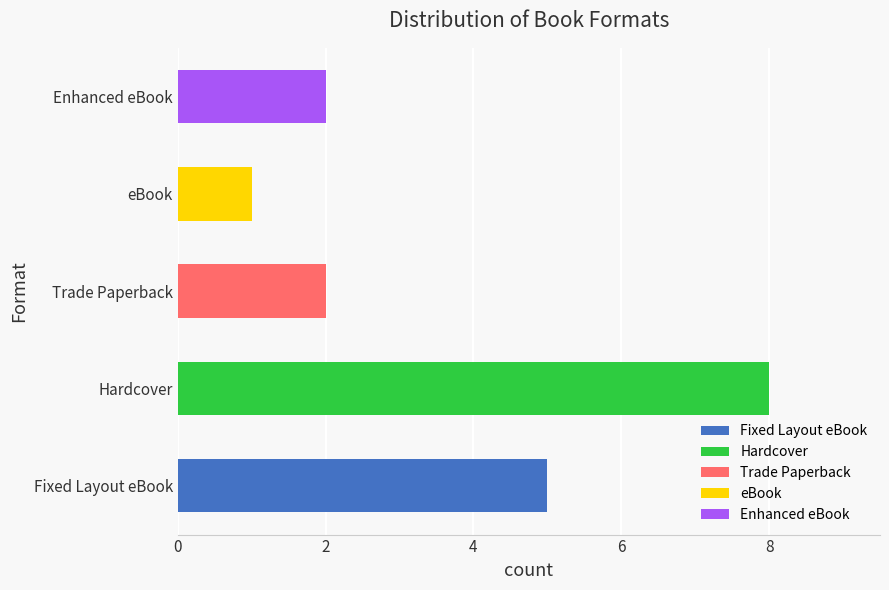

List the labels in order of value, largest first.

Hardcover, Fixed Layout eBook, Trade Paperback, Enhanced eBook, eBook